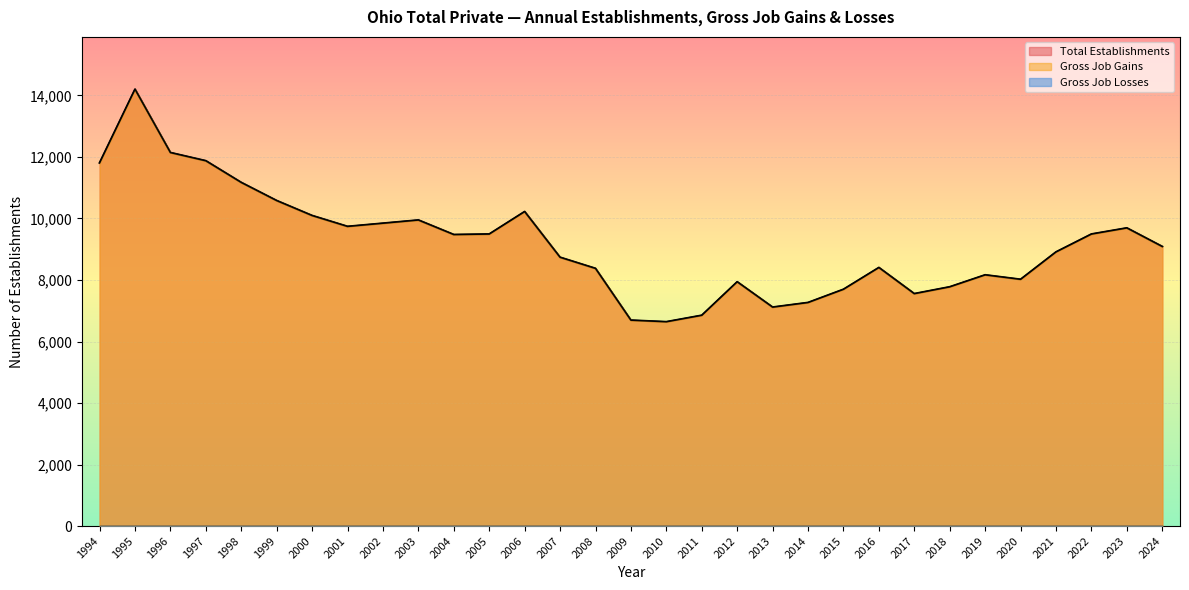

The Total Establishments series shows 5193 at 2016. True or false?

False